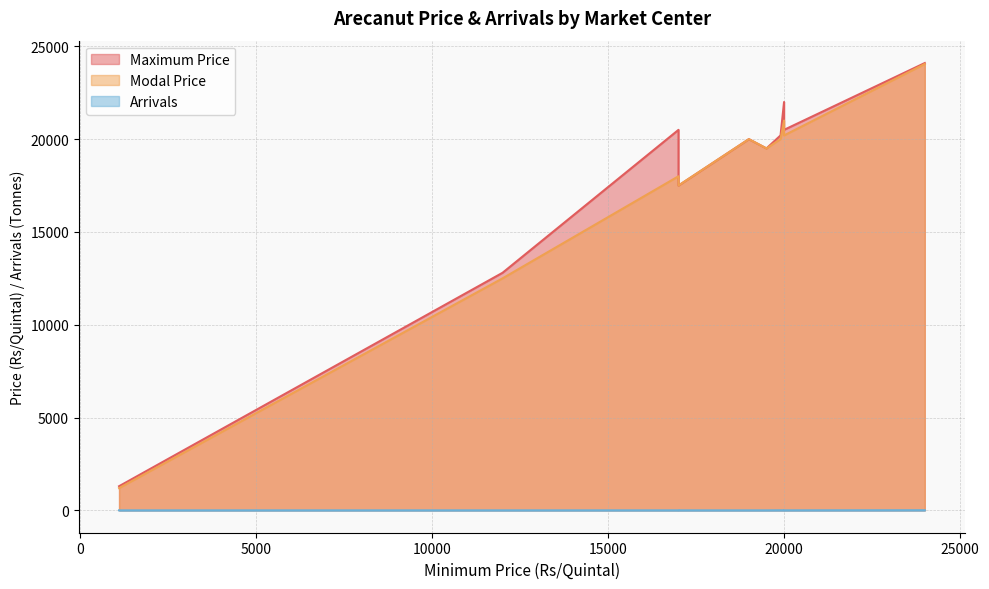

Is it true that Arrivals equals 3.0 at Kanjangadu?

True